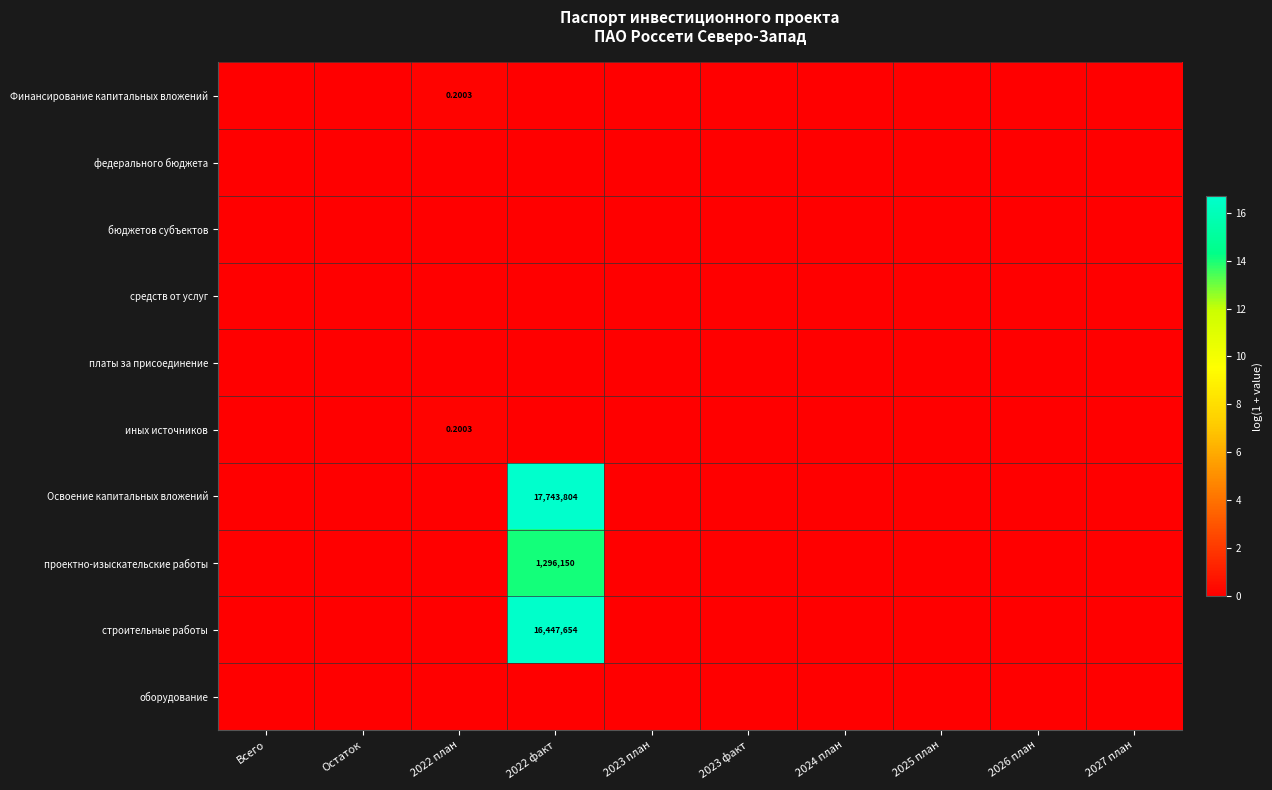

Which series has the widest spread of values?

Освоение капитальных вложений